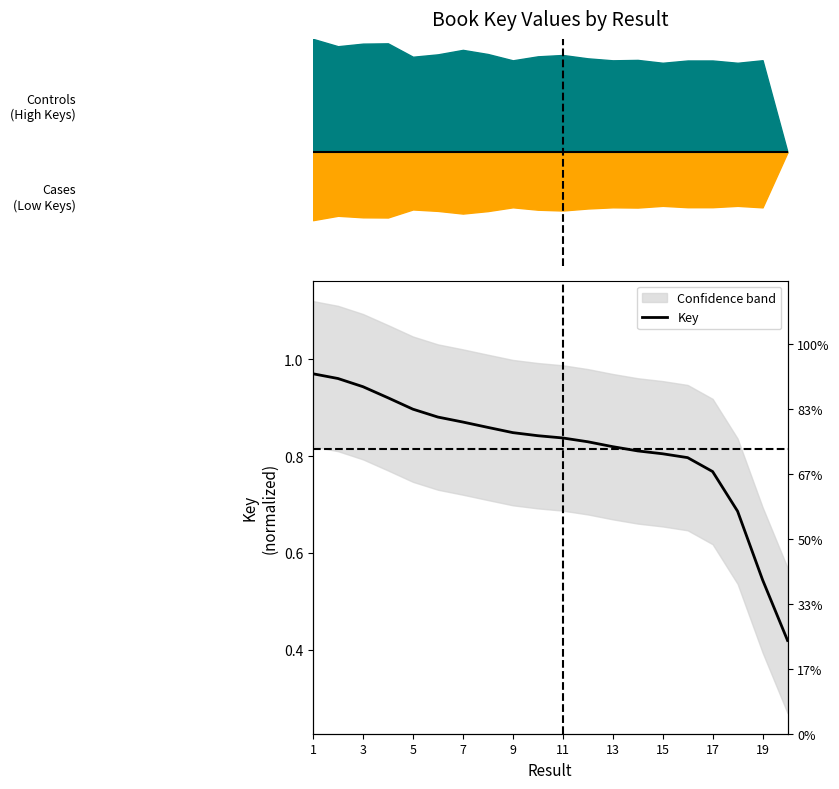

Does the chart display data point markers on the line(s)?

No